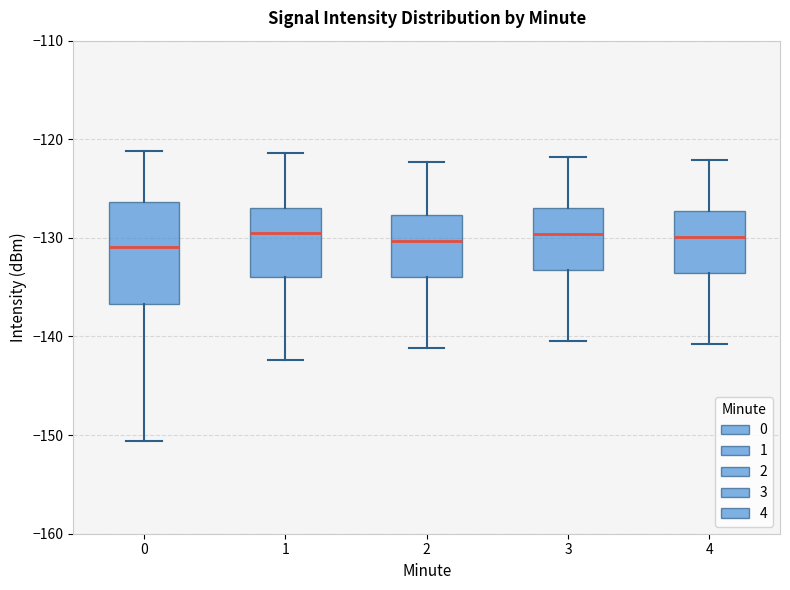

Where does the upper whisker of the box at x = 0 end on the y-axis? The values are not printed on the chart, so give them approximately, as read against the axis.

-121